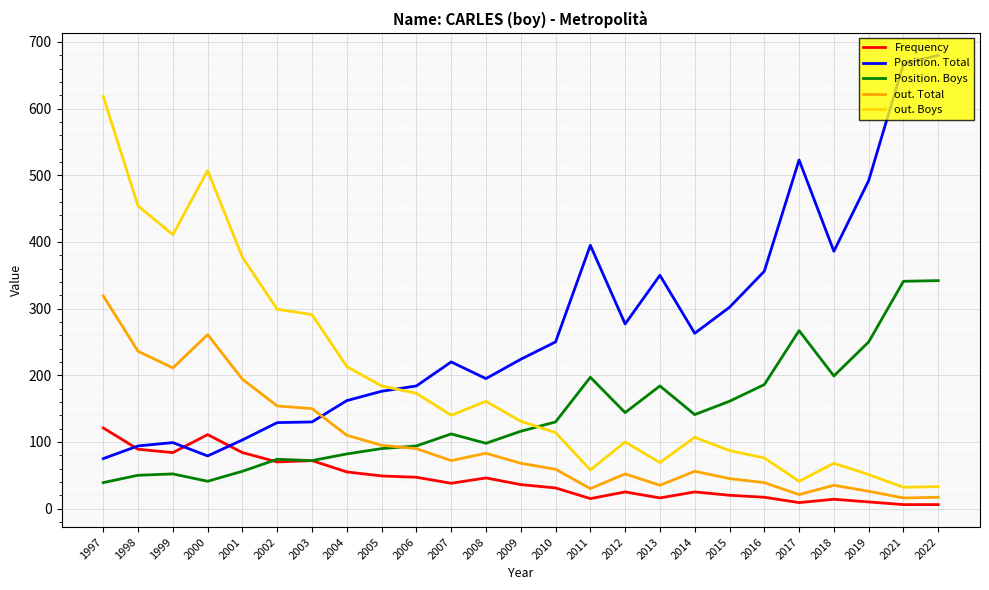

Which series changed the most between 2000 and 2001?

out. Boys